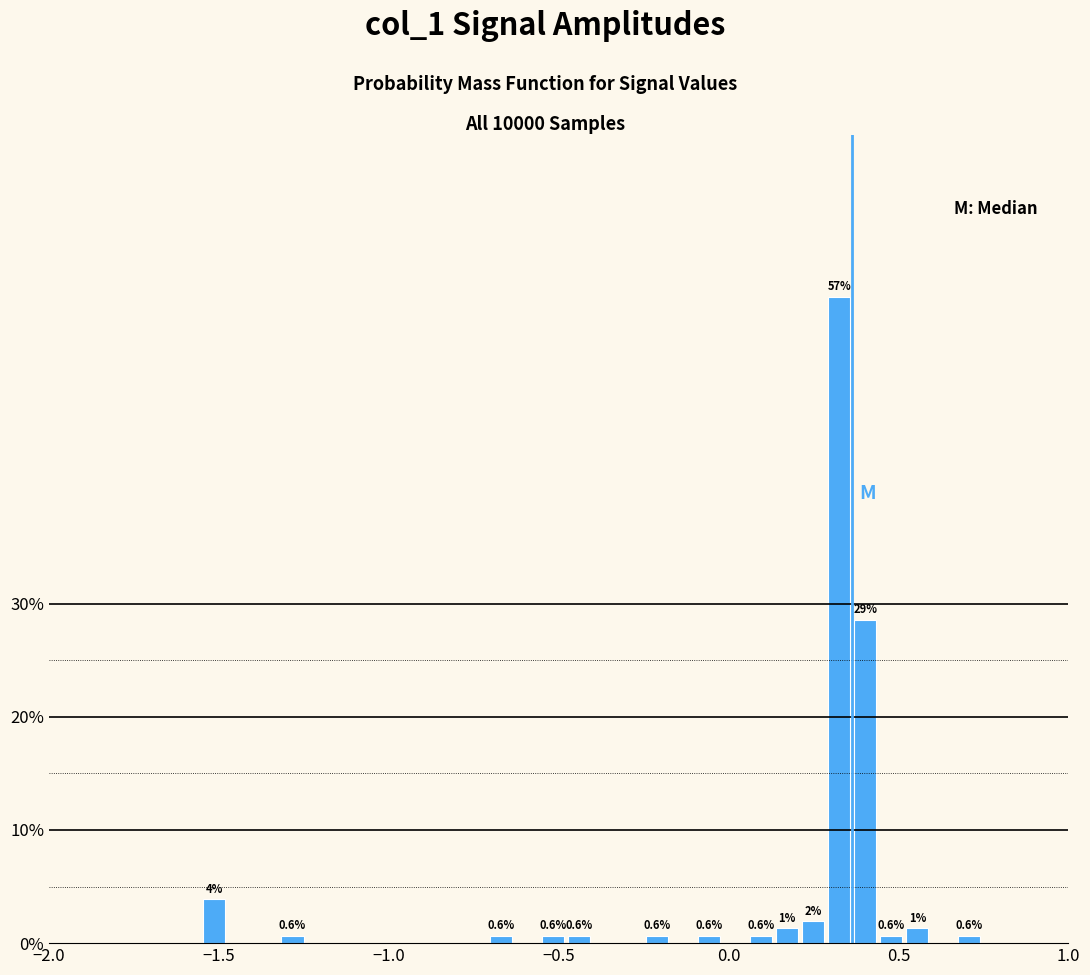

Read against the x-axis, roughly where is the centre of the tallest bar?

0.35